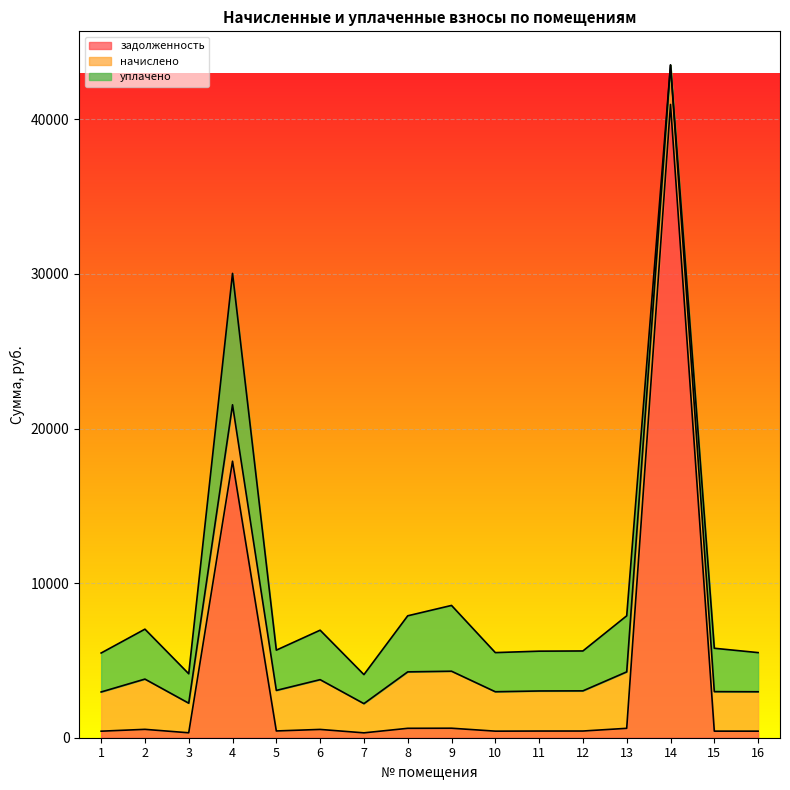

Where is the first local minimum for задолженность?

3